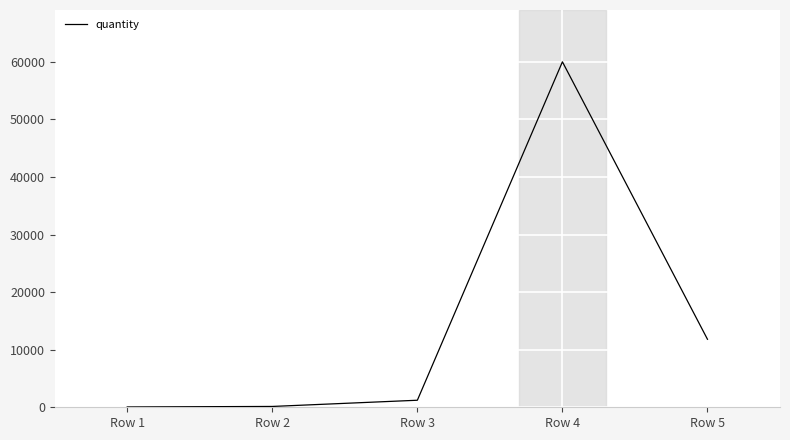

Between Row 1 and Row 3, which is larger?

Row 3